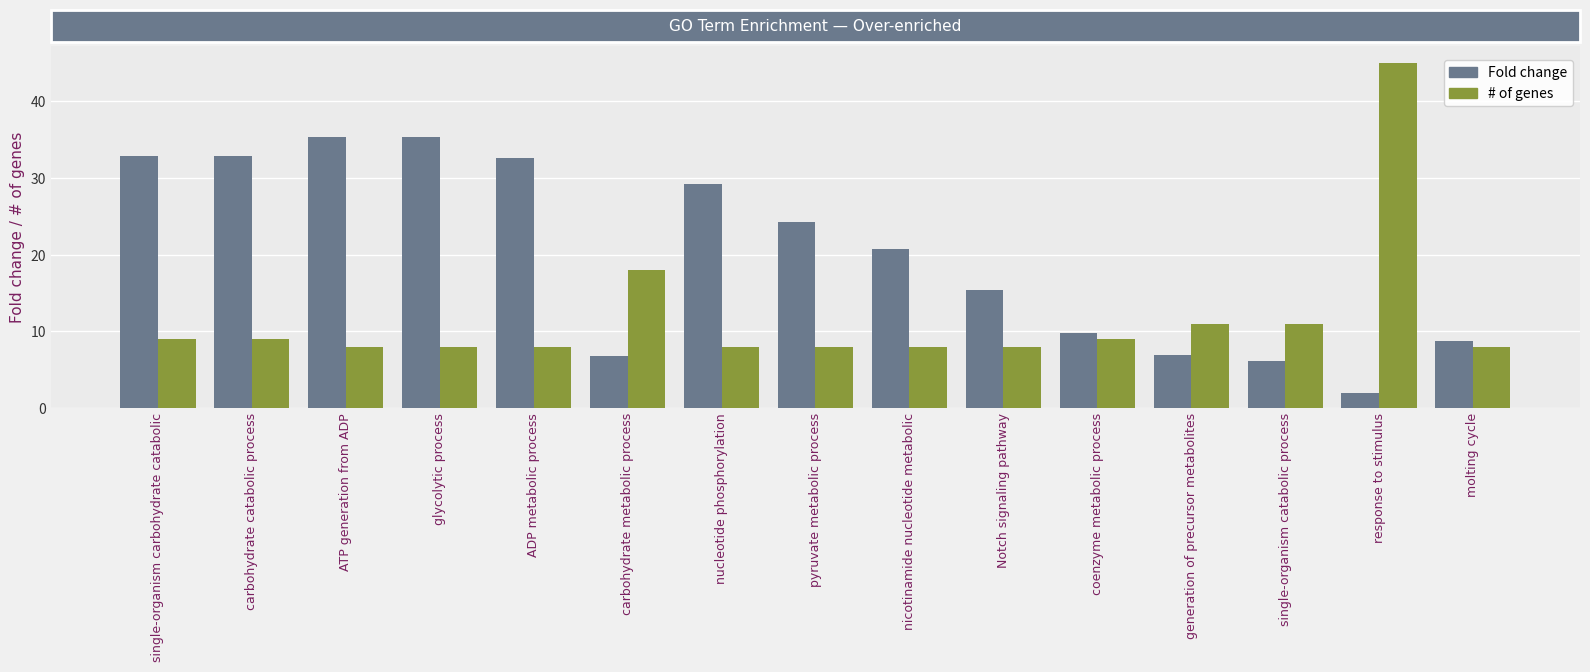

Does the chart contain any negative values?

No